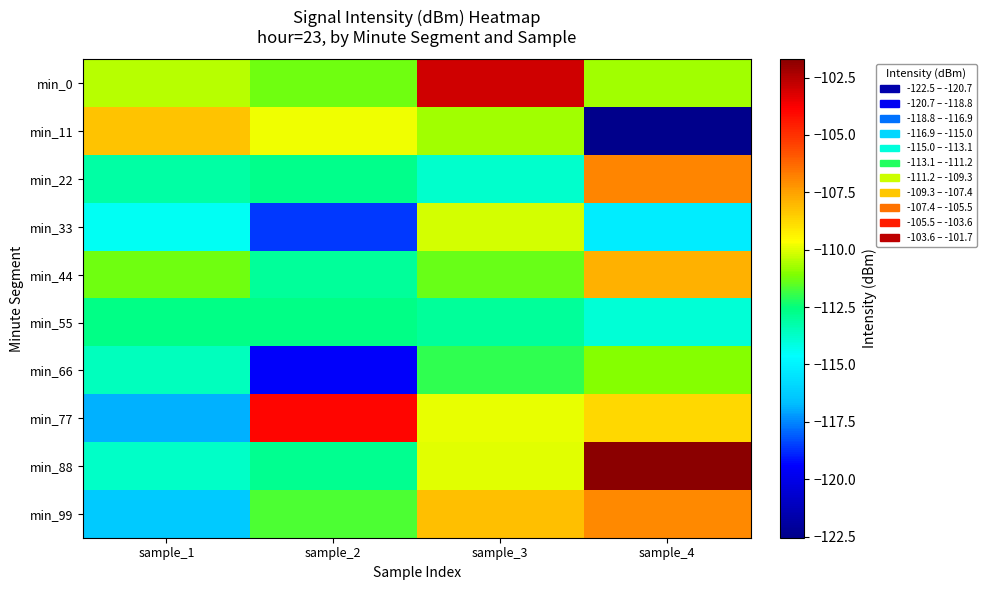

List the series in order of their peak value, highest first.

min_88, min_0, min_77, min_22, min_99, min_44, min_11, min_33, min_66, min_55